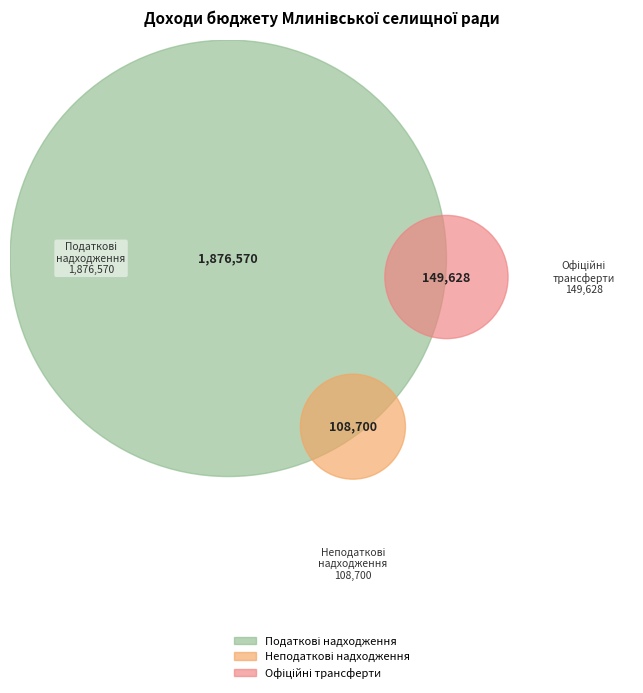

To the nearest percent, what portion does Офіційні трансферти represent?

7%